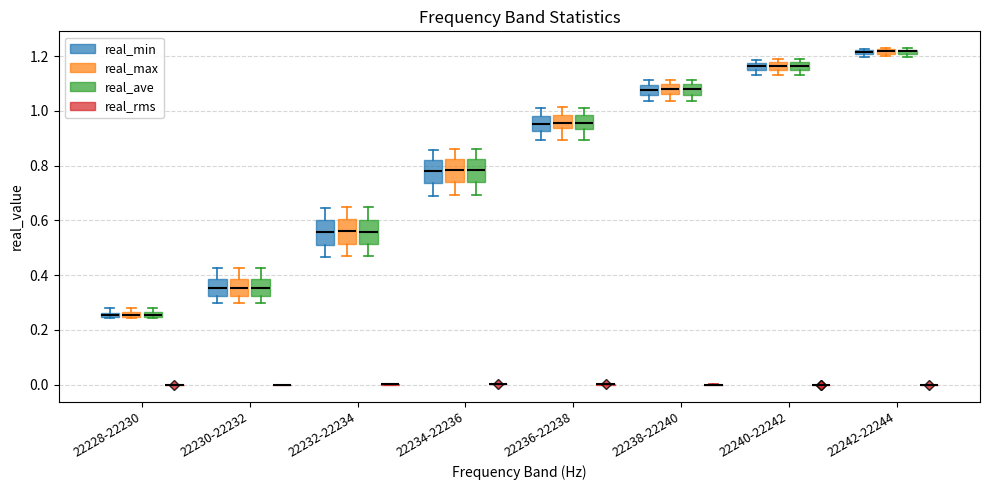

Where does the upper whisker of the box for 22232-22234 (real_ave) end on the y-axis? The values are not printed on the chart, so give them approximately, as read against the axis.

0.64